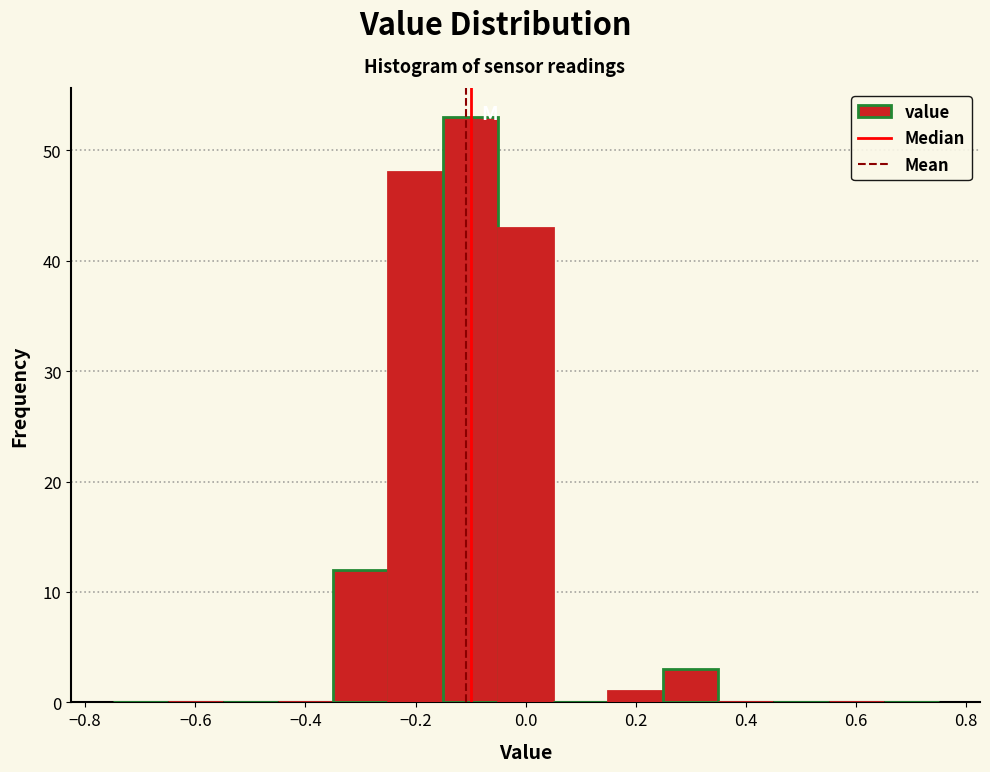

How tall is the bar that spans -0.15 to -0.05 on the x-axis? Neither the bar edges nor the heights are printed on the chart, so give them approximately, as read against the axes.

53